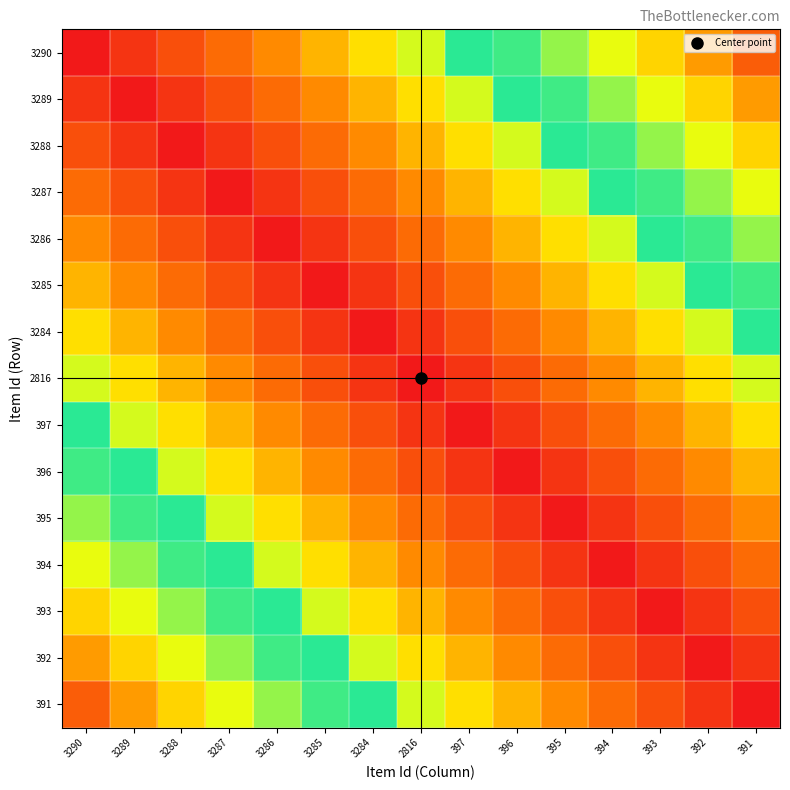

How many data points does each series have?

15